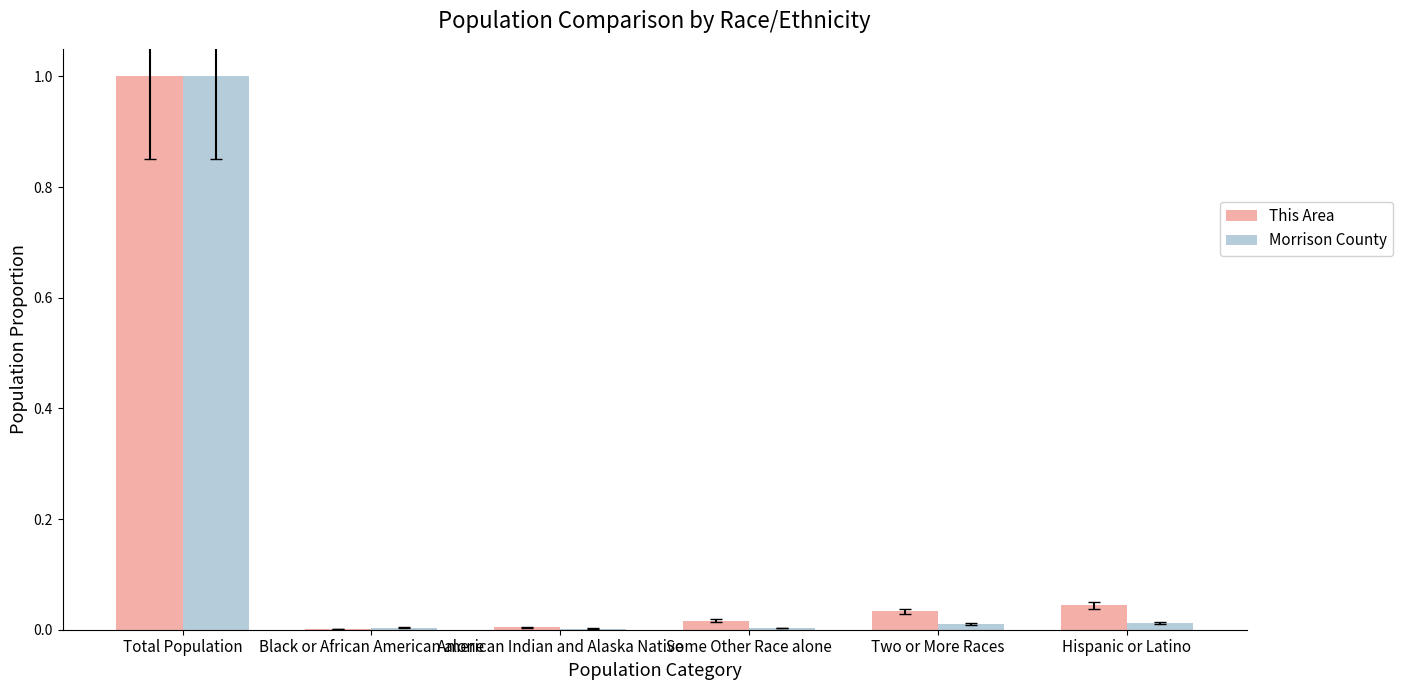

What is the maximum value shown in the chart?

1.0